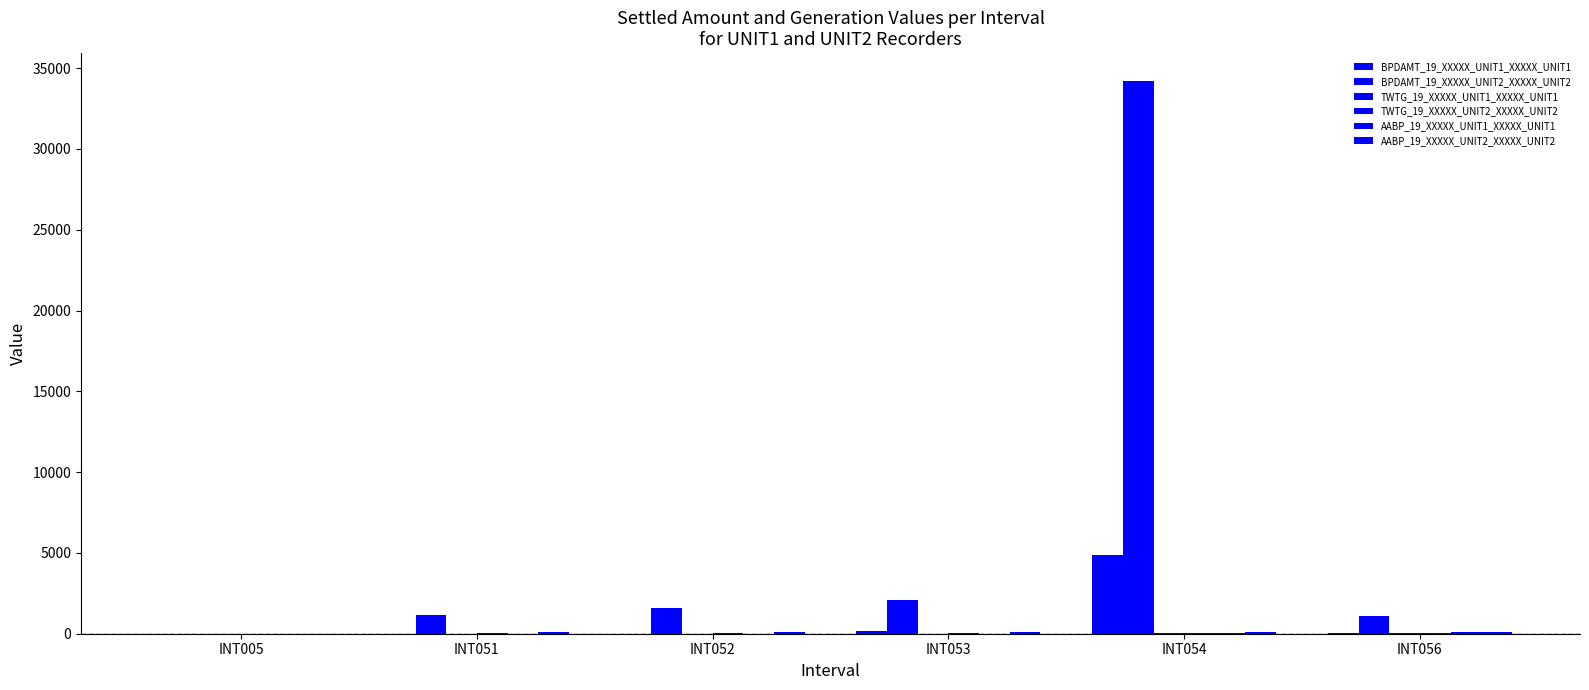

What is the difference between the maximum and second lowest values in the AABP_19_XXXXX_UNIT1_XXXXX_UNIT1 series?

104.2